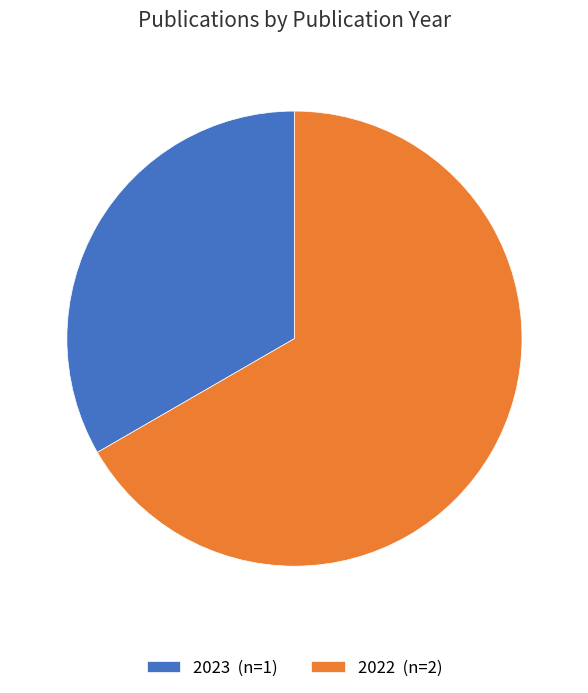

Which category has the biggest portion of the pie?

2022 (n=2)